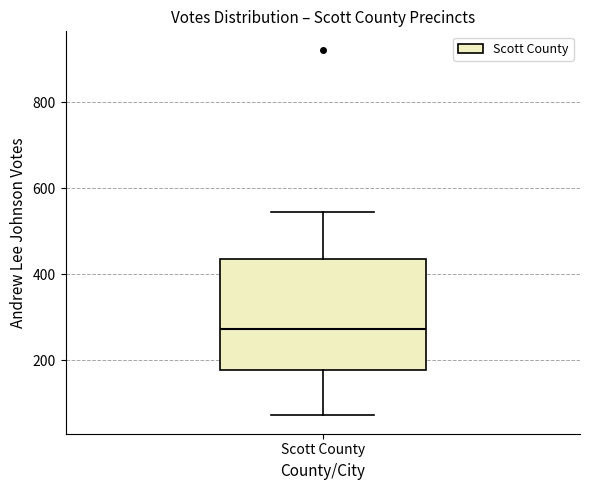

Read this box plot against the y-axis: the position of the median line, the range covered by the box, and the ends of both whiskers. The values are not printed on the chart, so give them approximately, as read against the axis.

median 280, box 180 to 440, whiskers 80 to 540